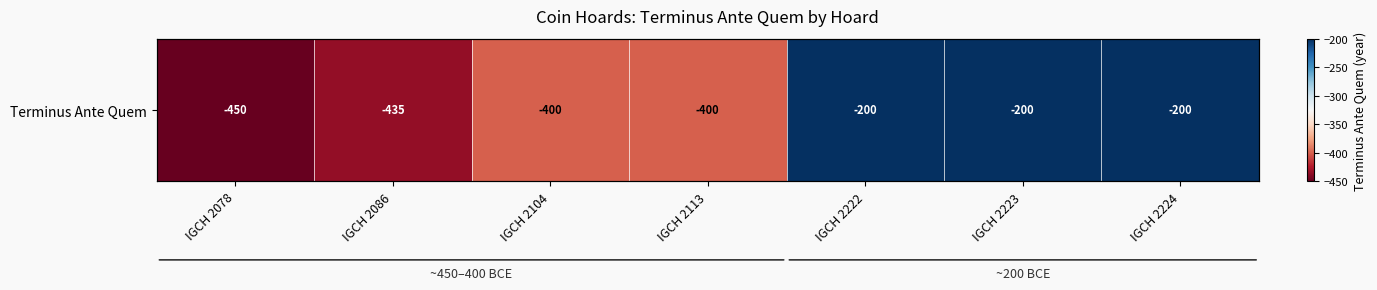

What is the maximum value shown in the chart?

-200